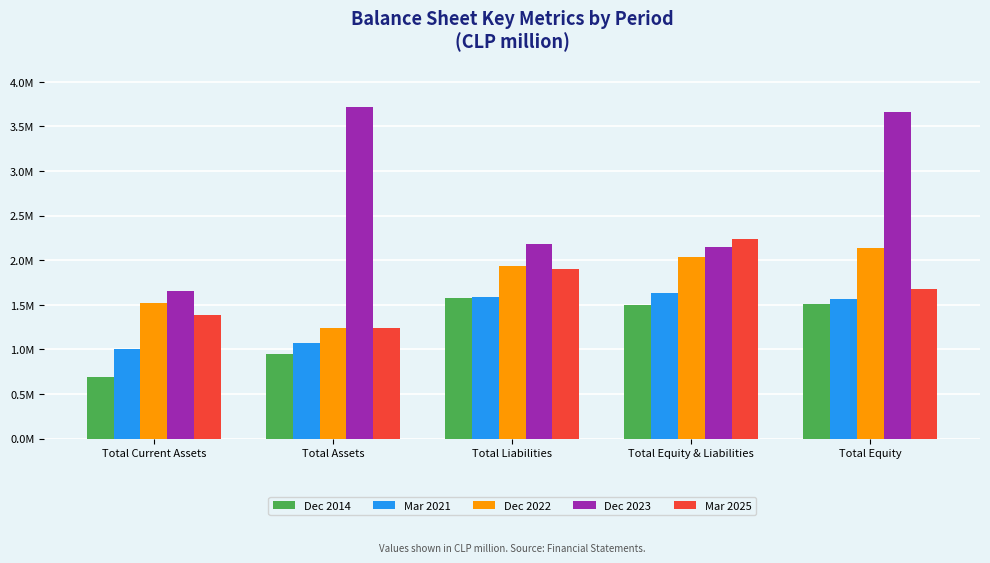

Reading right to left, list all the values displayed in this chart.

Dec 2014: 1512424.7	1499932.2	1577580.4	950623.4	685390.3
Mar 2021: 1566633.3	1629409.7	1583270.1	1071095.7	1007050.2
Dec 2022: 2136175.1	2029890.6	1929795.4	1239986.0	1516482.0
Dec 2023: 3659494.7	2148041.7	2181557.5	3717092.6	1651007.2
Mar 2025: 1676208.4	2237902.9	1902592.3	1239986.0	1384158.2